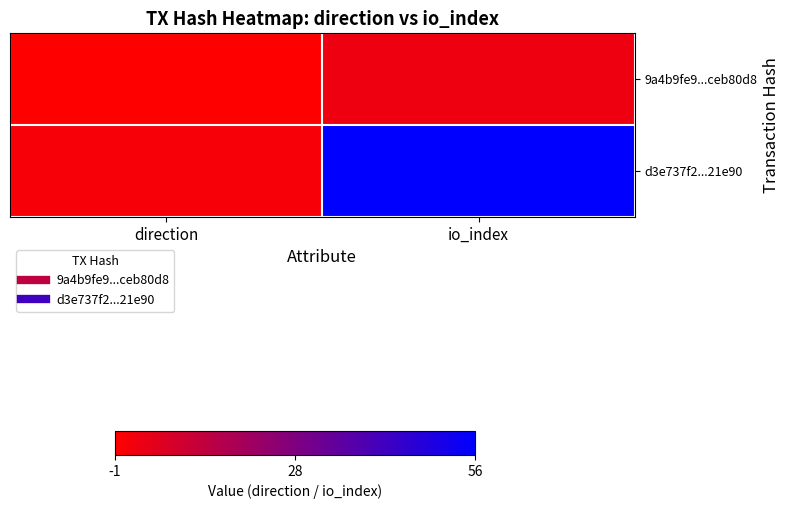

What is the difference between the highest and lowest values at direction?

2